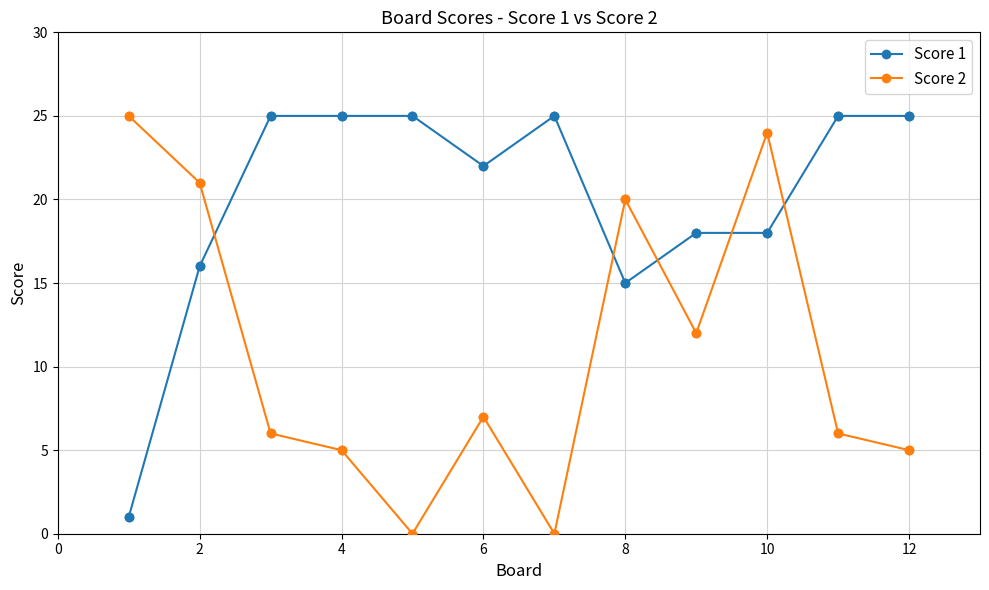

What are all the series names shown in the legend?

Score 1, Score 2